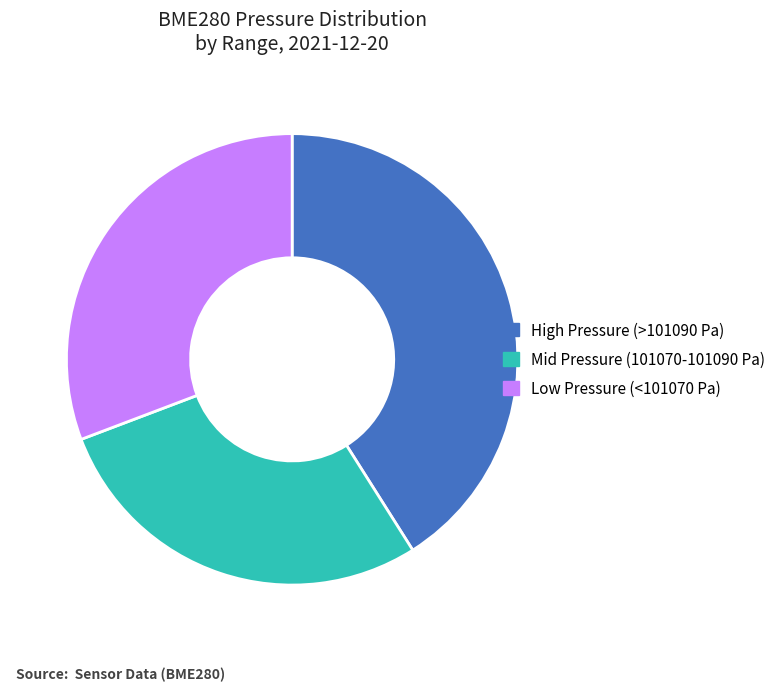

Is the sum of Low Pressure (<101070 Pa) and High Pressure (>101090 Pa) greater than half?

Yes